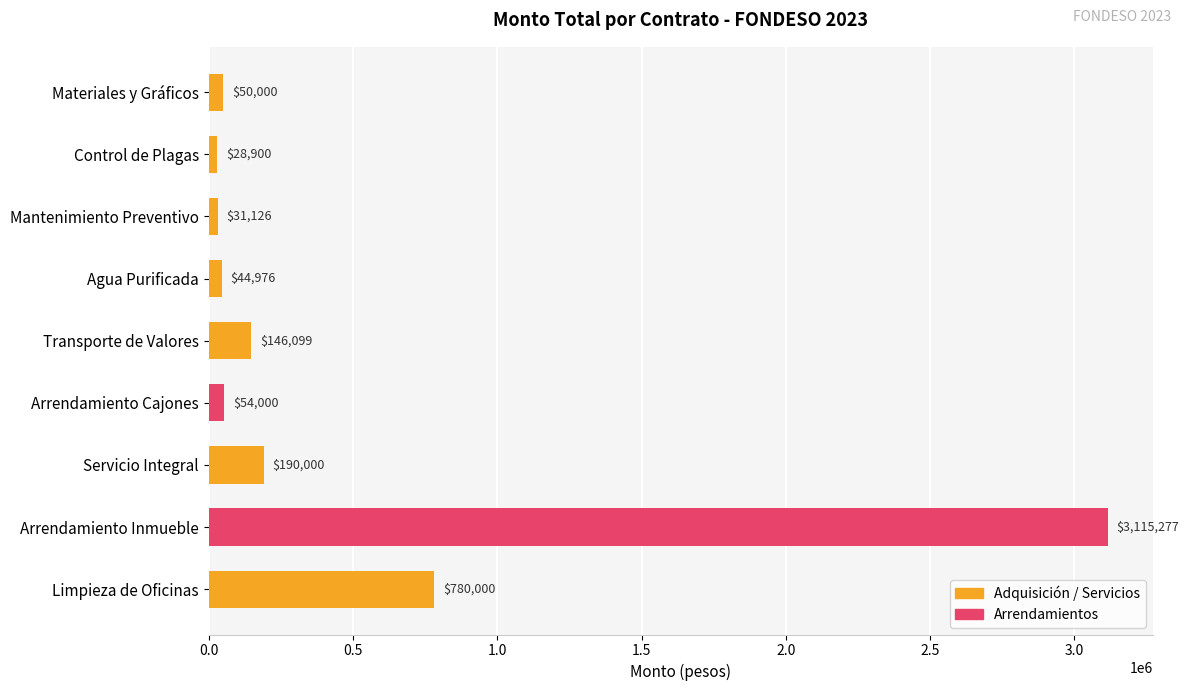

Rank the categories by value from lowest to highest.

Control de Plagas, Mantenimiento Preventivo, Agua Purificada, Materiales y Gráficos, Arrendamiento Cajones, Transporte de Valores, Servicio Integral, Limpieza de Oficinas, Arrendamiento Inmueble